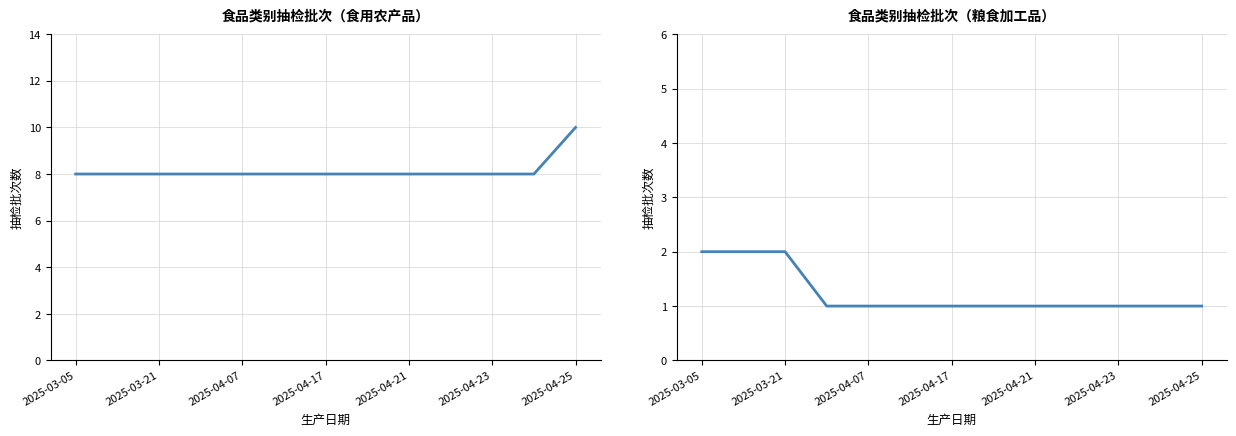

What is the minimum value shown in the chart?

1